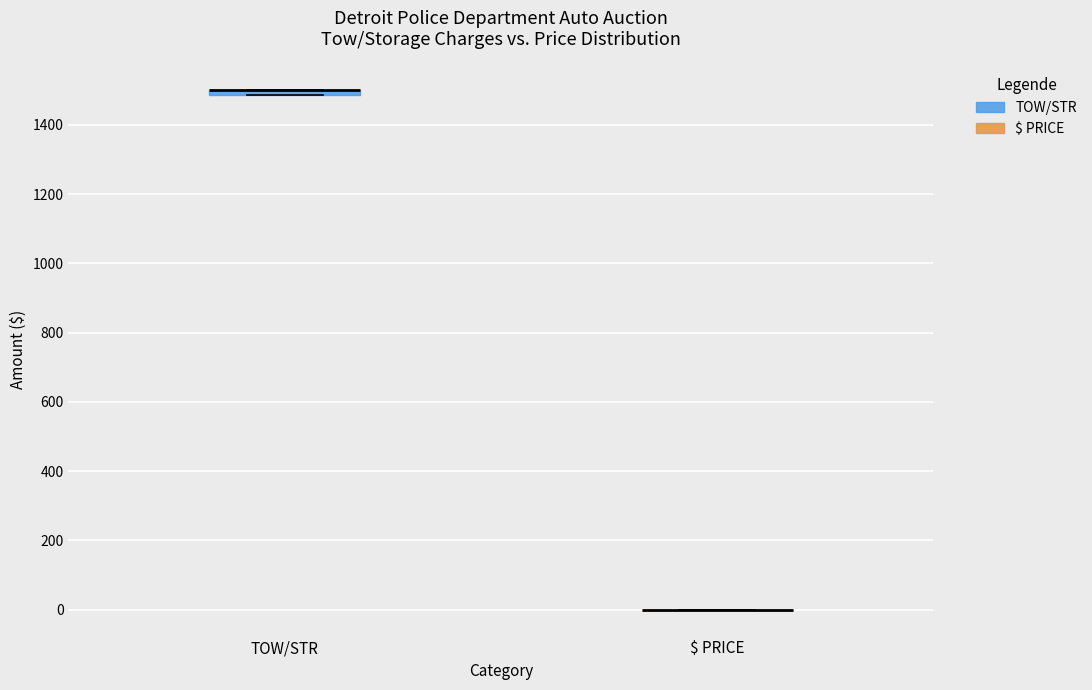

Where is the lower edge of the box for TOW/STR on the y-axis? The values are not printed on the chart, so give them approximately, as read against the axis.

1480